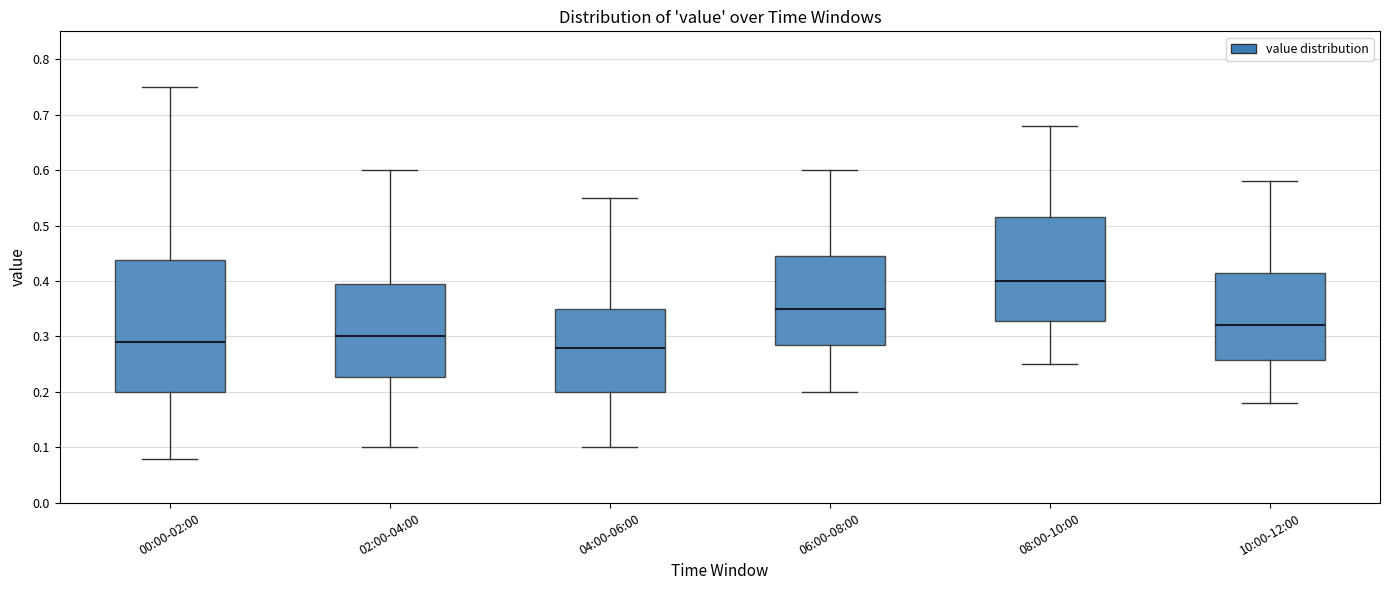

Reading left to right, read every box against the y-axis: the position of its median line, the range the box covers, and the ends of its whiskers. The values are not printed on the chart, so give them approximately, as read against the axis.

00:00-02:00: median 0.29, box 0.20 to 0.44, whiskers 0.08 to 0.75
02:00-04:00: median 0.30, box 0.23 to 0.40, whiskers 0.10 to 0.60
04:00-06:00: median 0.28, box 0.20 to 0.35, whiskers 0.10 to 0.55
06:00-08:00: median 0.35, box 0.29 to 0.45, whiskers 0.20 to 0.60
08:00-10:00: median 0.40, box 0.33 to 0.52, whiskers 0.25 to 0.68
10:00-12:00: median 0.32, box 0.26 to 0.42, whiskers 0.18 to 0.58